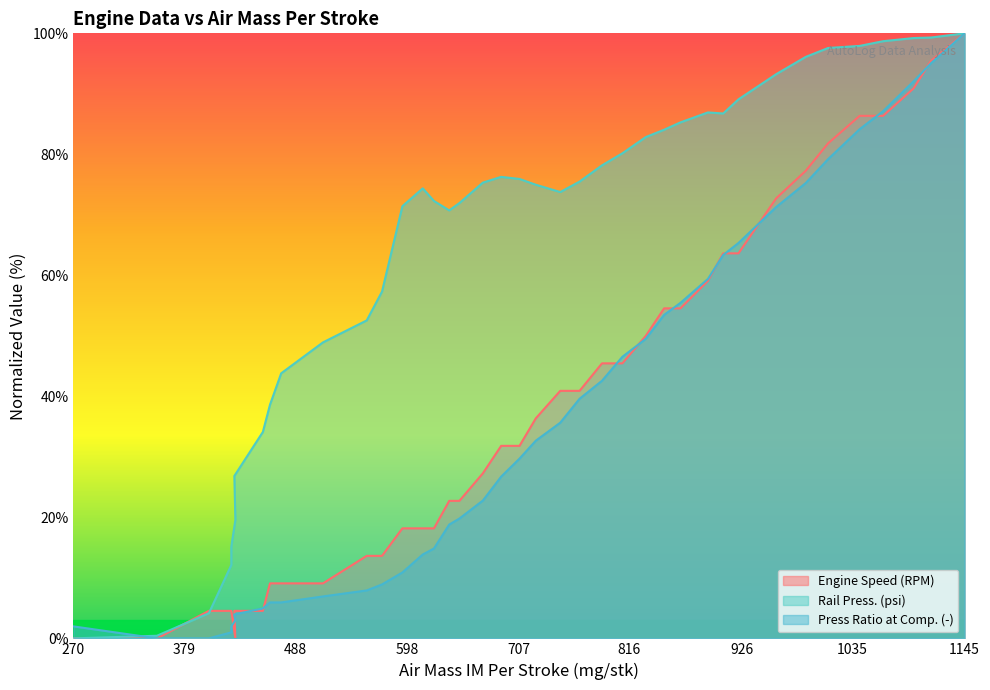

Between which two adjacent categories do Press Ratio at Comp. (-) and Engine Speed (RPM) first intersect?

425 and 429